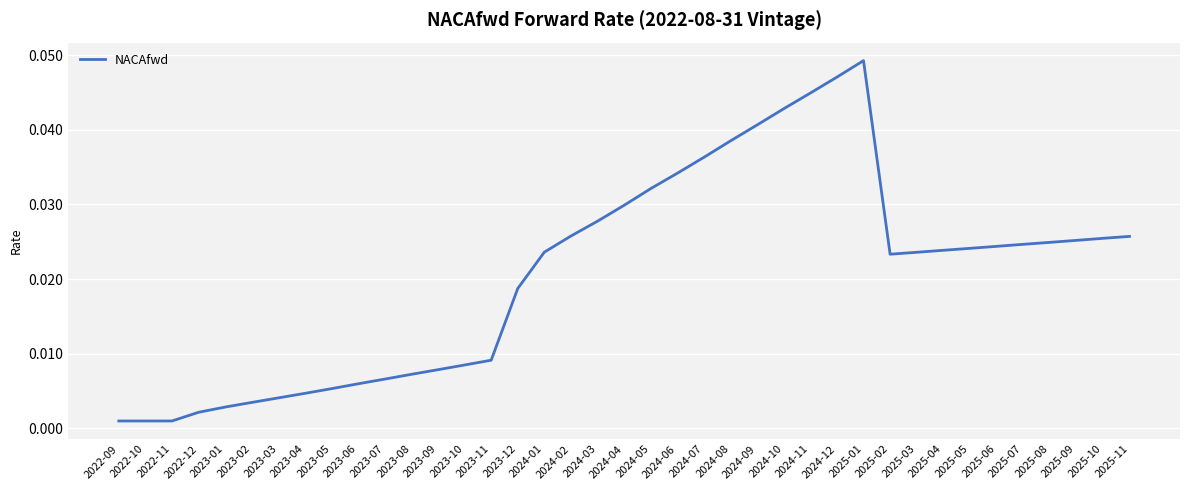

Between 2024-10 and 2023-11, which is larger?

2024-10